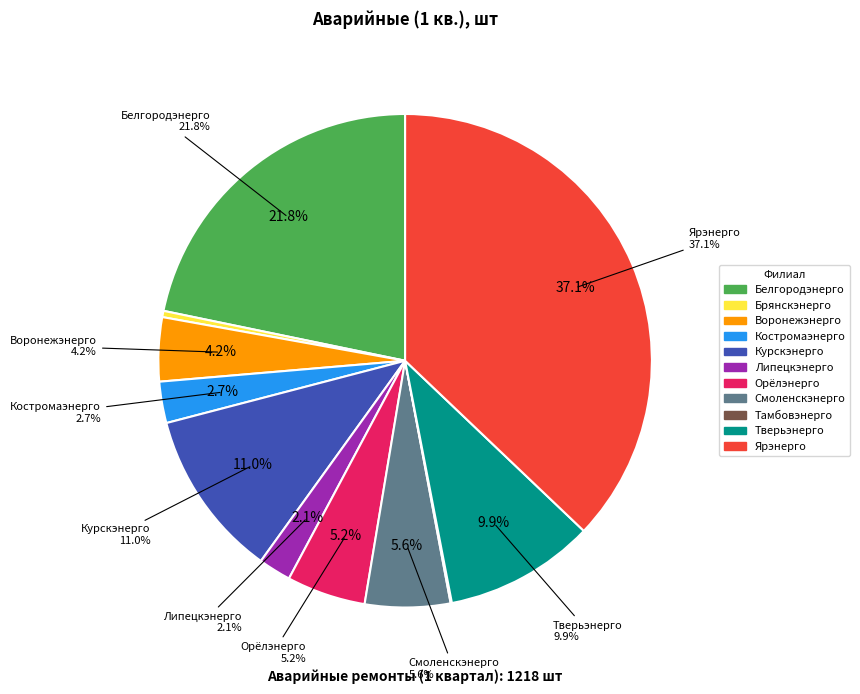

How many segments does this pie chart have?

11